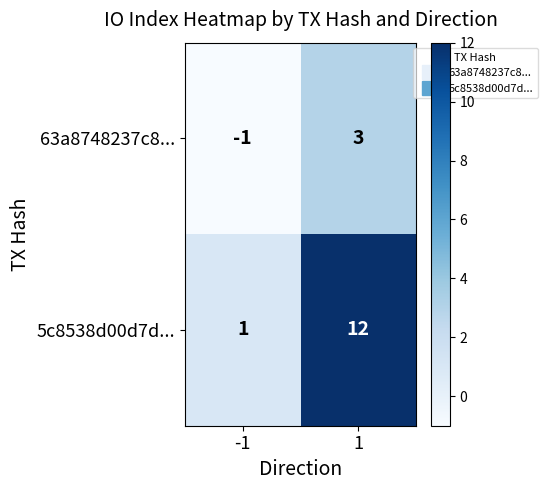

What is the greatest value displayed?

12